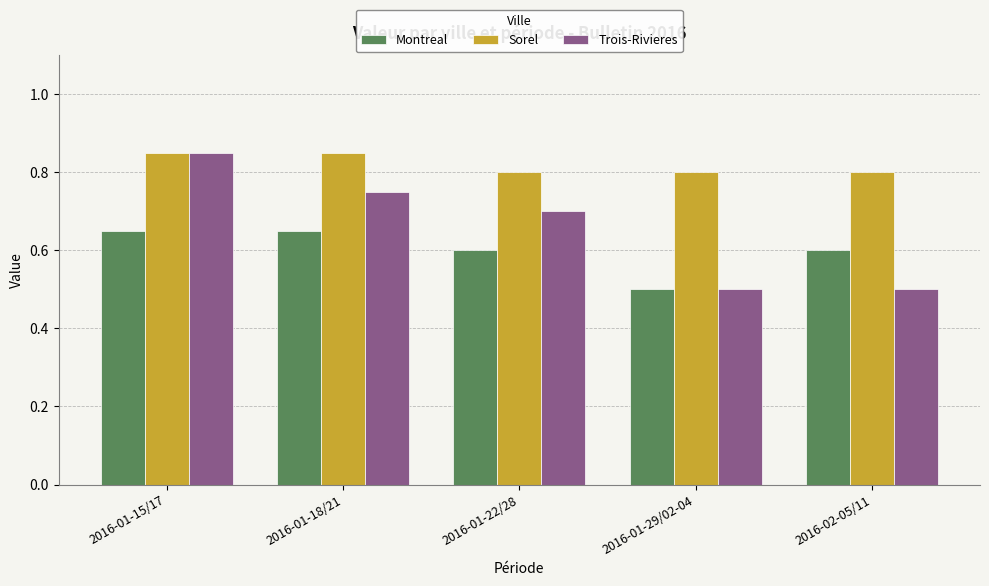

What position from the right is 2016-02-05/11?

1